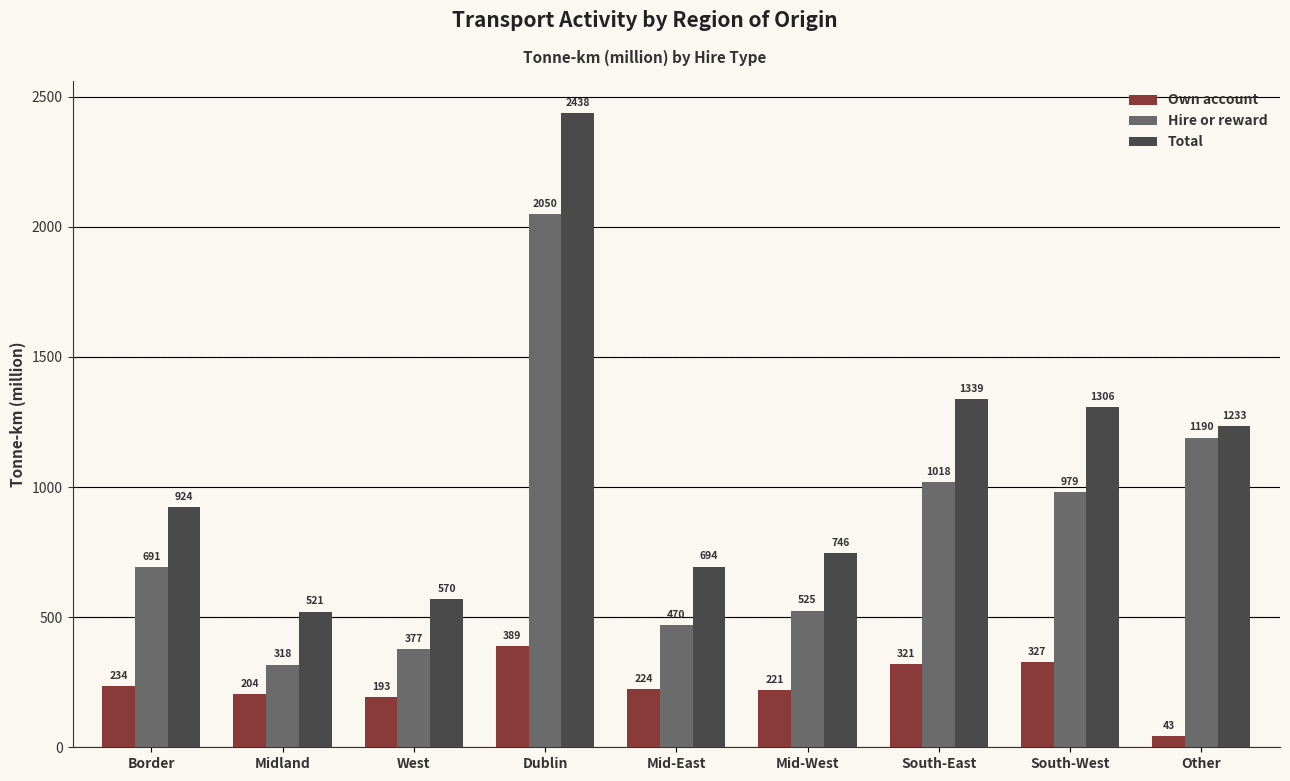

What are all the series names shown in the legend?

Own account, Hire or reward, Total